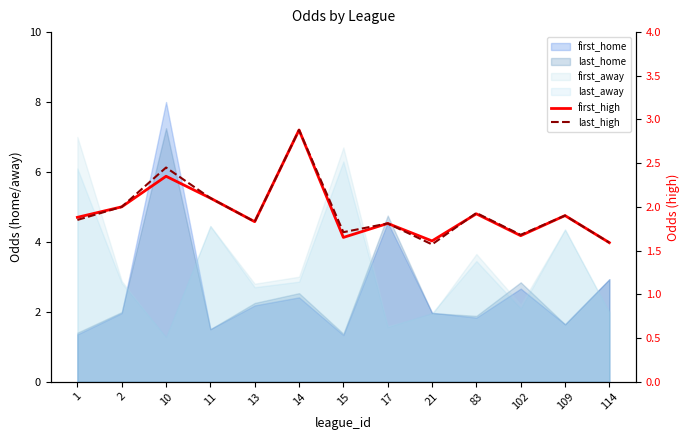

What is the approximate value of last_high at 102?

1.7